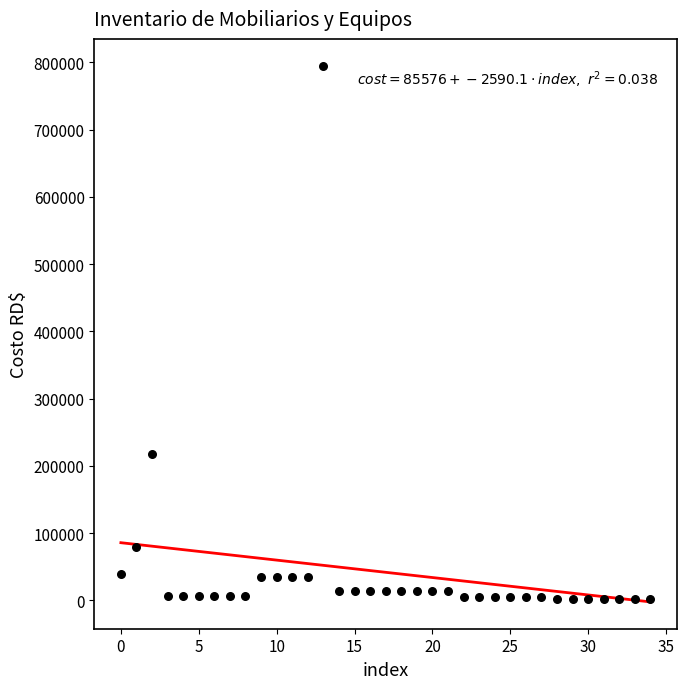

What Y value in the scatter plot is closest to 398220?

217276.9